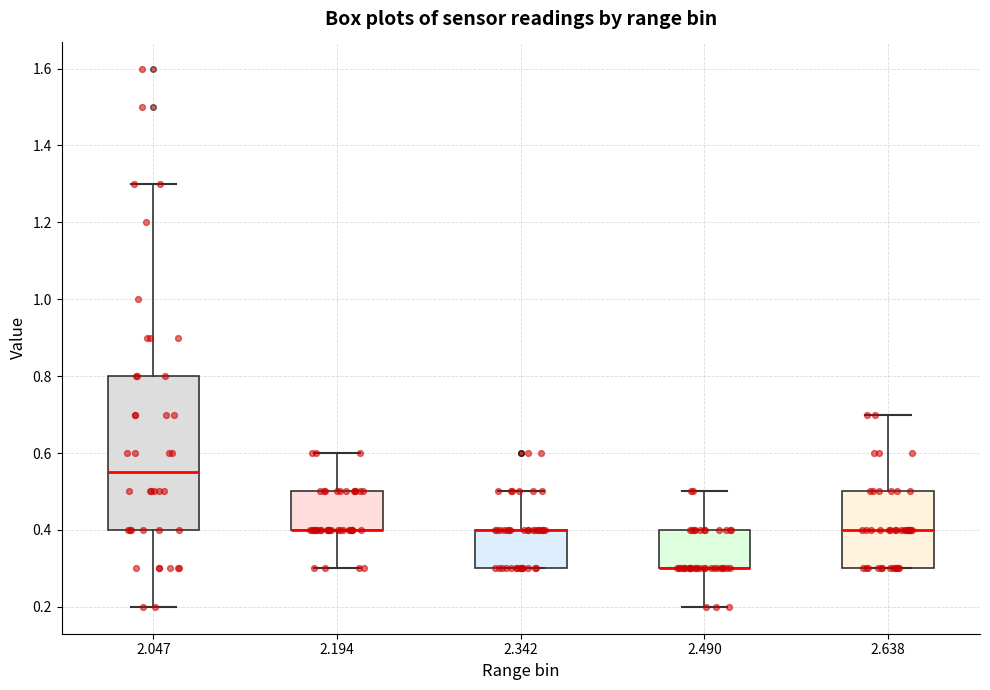

Reading left to right, transcribe this box plot: for each box, give where its median line is, the range the box spans, and where its two whiskers end, as read against the y-axis. The values are not printed on the chart, so give them approximately, as read against the axis.

2.047: median 0.56, box 0.40 to 0.80, whiskers 0.20 to 1.30
2.194: median 0.40 (drawn on the box's lower edge), box 0.40 to 0.50, whiskers 0.30 to 0.60
2.342: median 0.40 (drawn on the box's upper edge), box 0.30 to 0.40, whiskers 0.30 to 0.50
2.490: median 0.30 (drawn on the box's lower edge), box 0.30 to 0.40, whiskers 0.20 to 0.50
2.638: median 0.40, box 0.30 to 0.50, whiskers 0.30 to 0.70